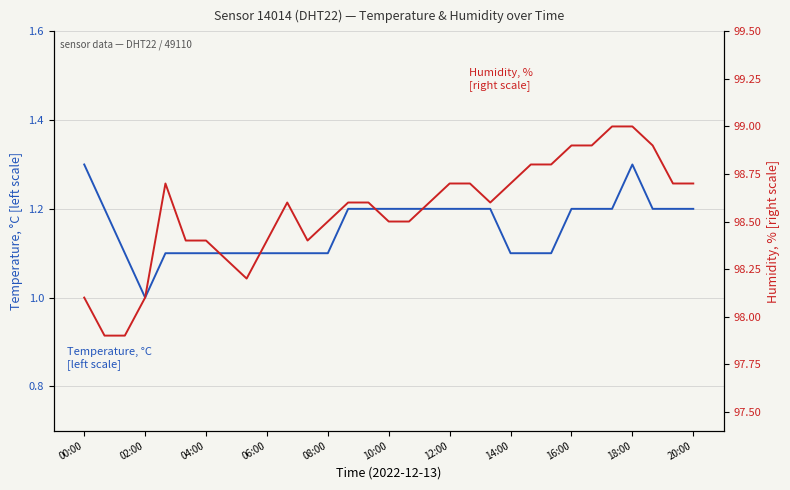

In Humidity, %
[right scale], how many points are lower than both neighbors (excluding endpoints)?

3